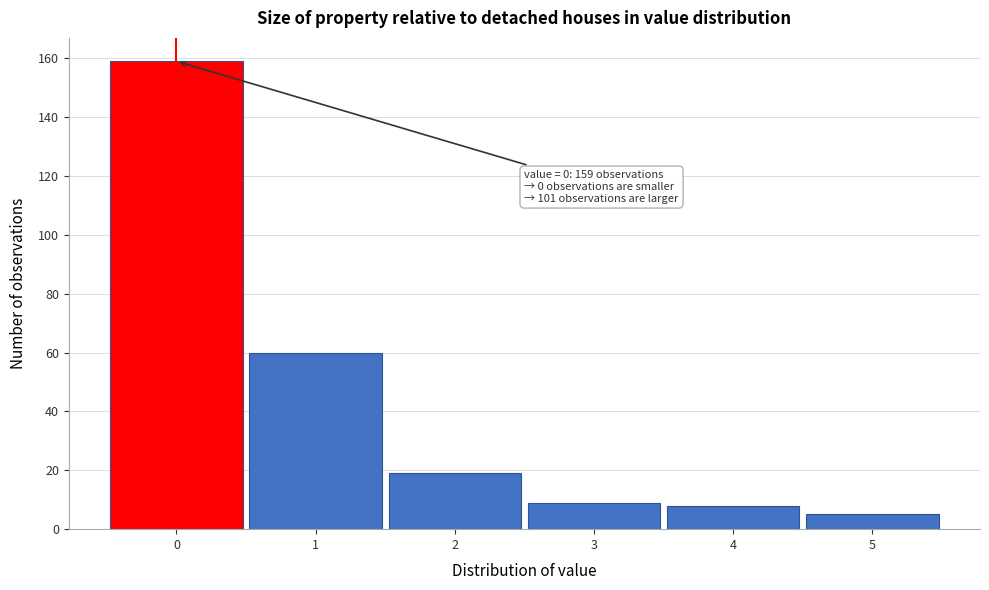

Over which range of the x-axis is the bar tallest?

-0.5 to 0.5